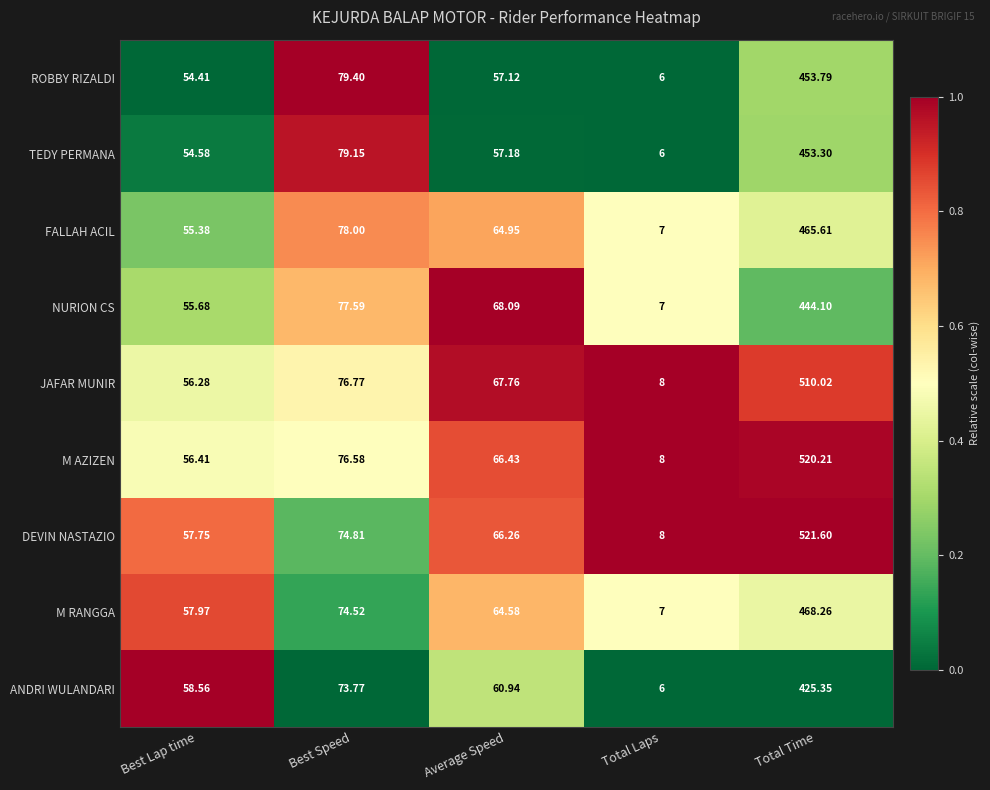

At which label does ROBBY RIZALDI reach its peak?

Total Time